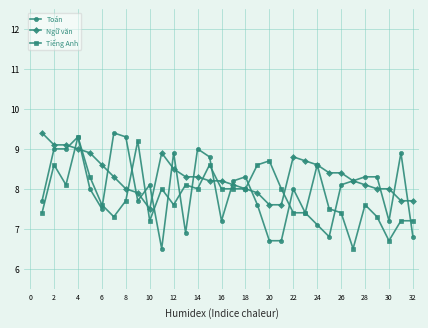

What is the lowest value of the Tiếng Anh series?

6.5